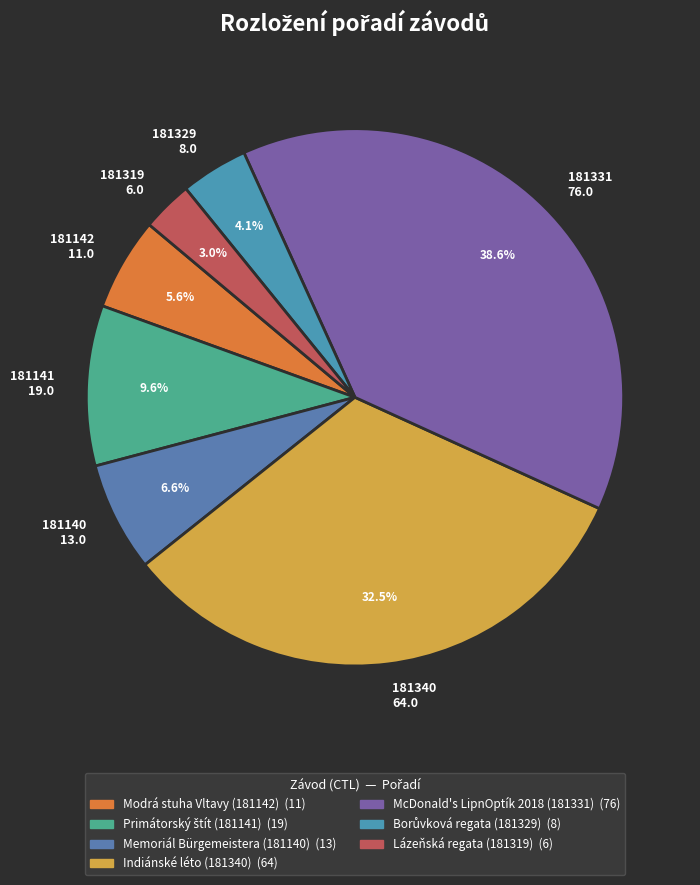

Does 181340 64.0 account for over 50% of the chart?

No